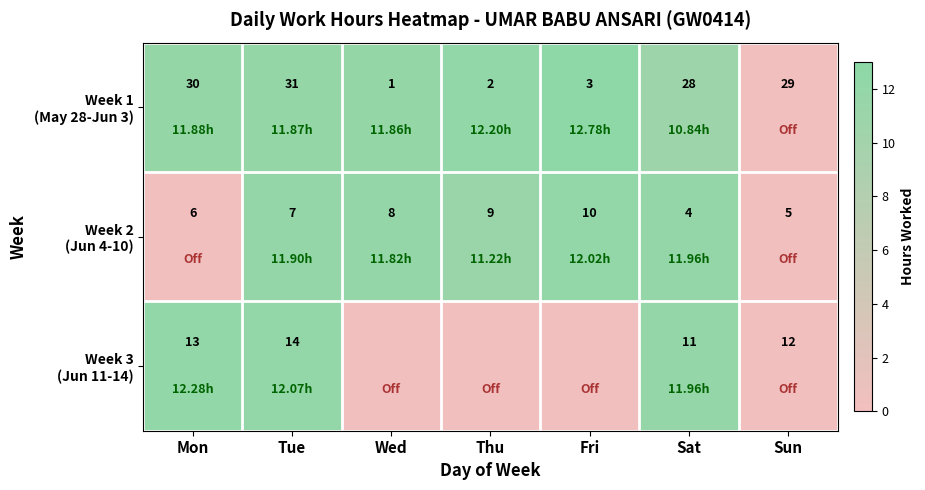

What is the total value across all series at Sat?

43